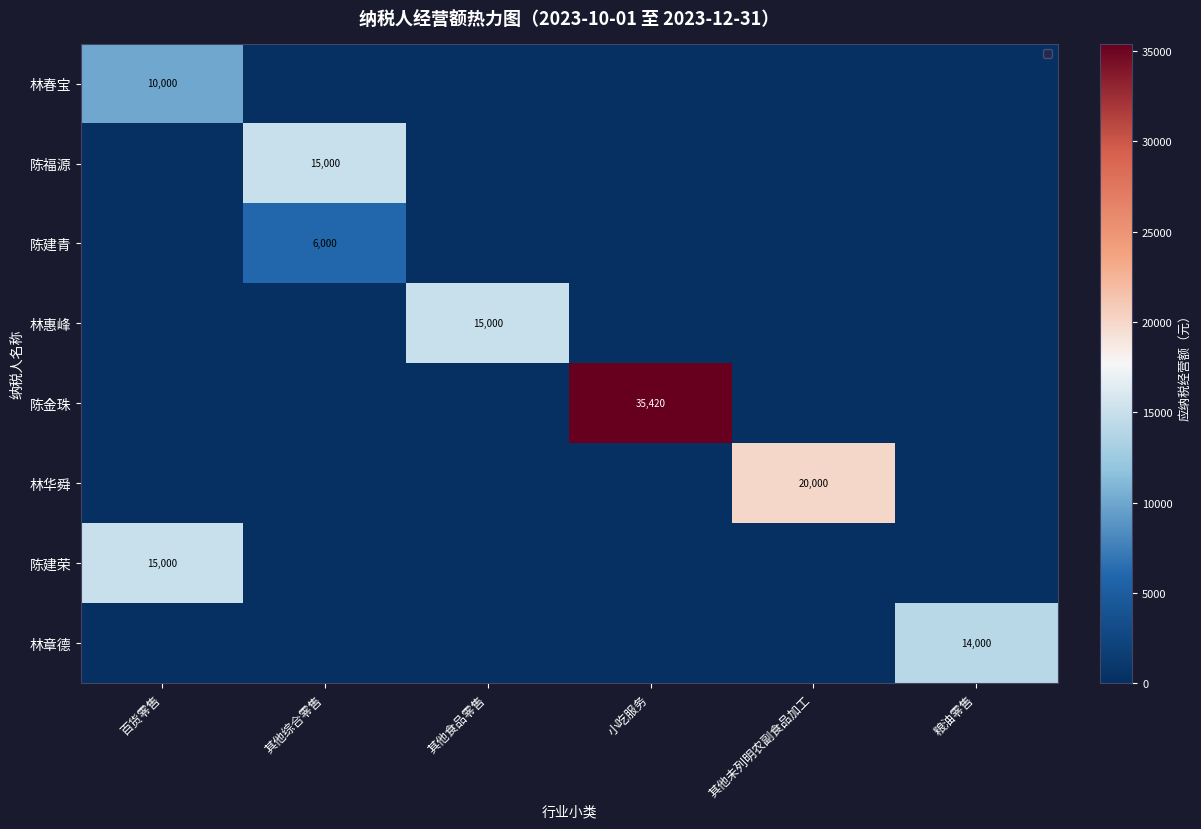

How many series are shown in this chart?

8